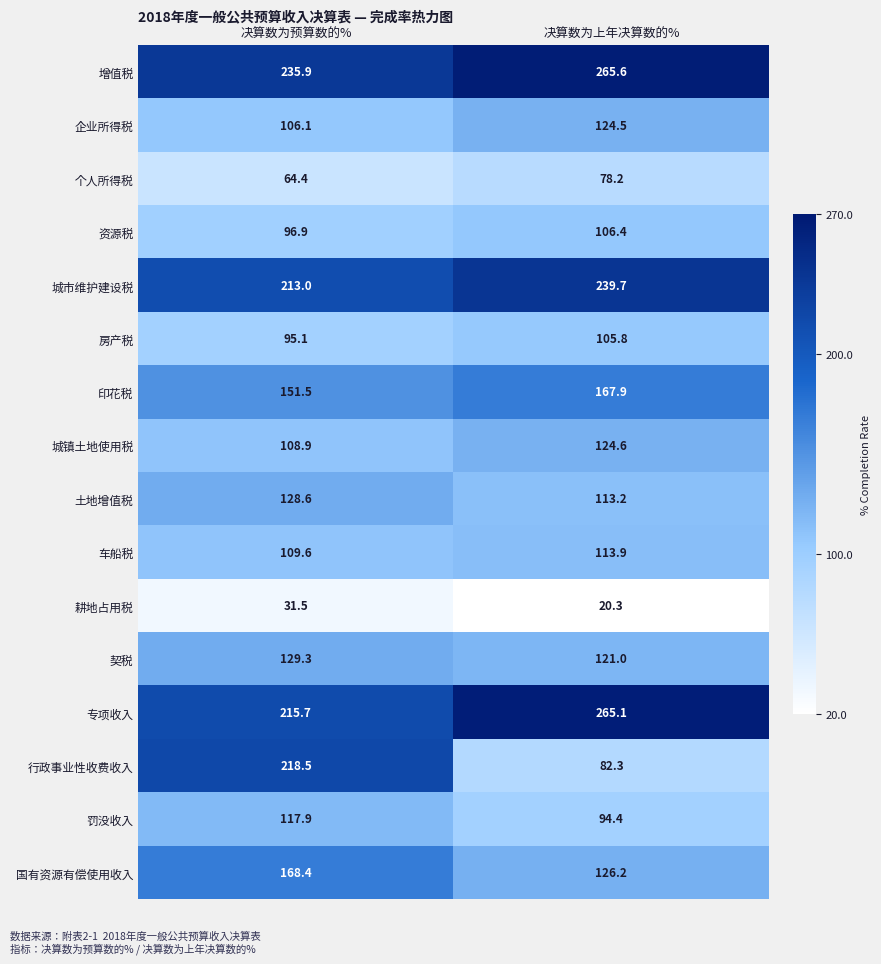

List the series in order of their peak value, highest first.

增值税, 专项收入, 城市维护建设税, 行政事业性收费收入, 国有资源有偿使用收入, 印花税, 契税, 土地增值税, 城镇土地使用税, 企业所得税, 罚没收入, 车船税, 资源税, 房产税, 个人所得税, 耕地占用税